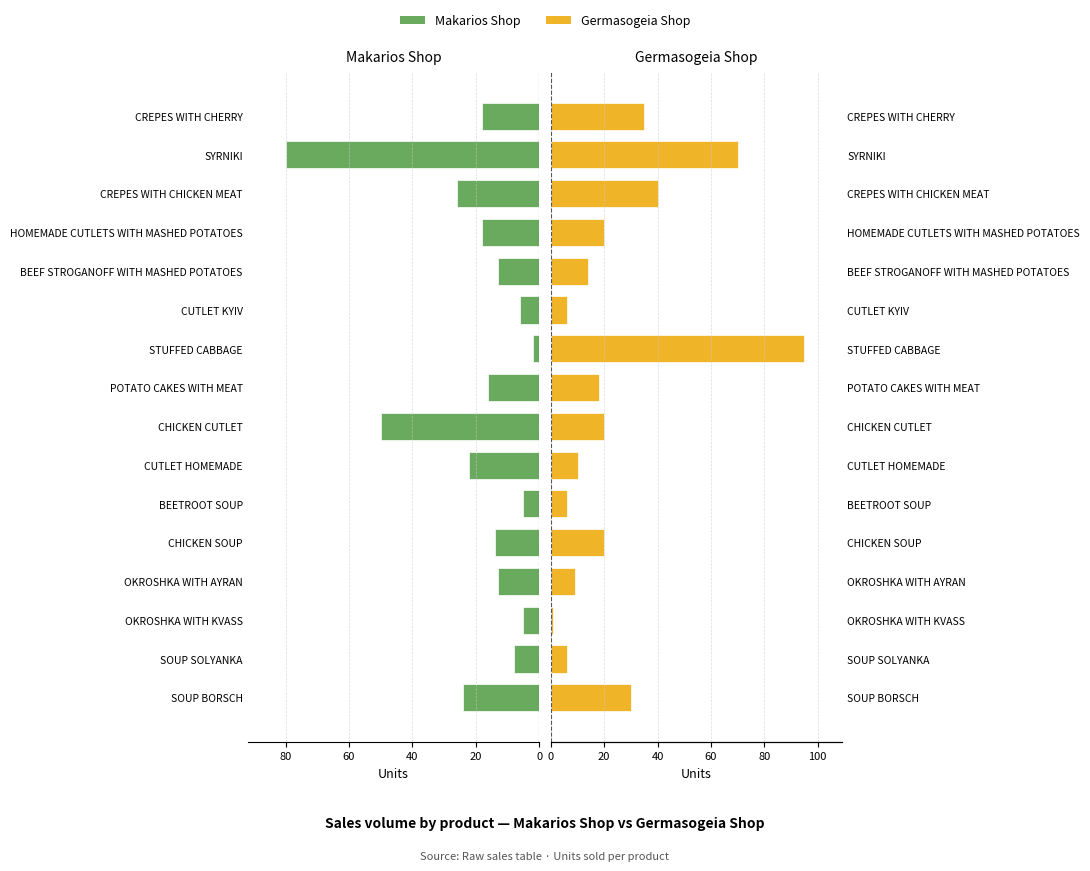

Reading left to right, what are all the values shown in this chart?

Makarios Shop: 24	8	5	13	14	5	22	50	16	2	6	13	18	26	80	18
Germasogeia Shop: 30	6	1	9	20	6	10	20	18	95	6	14	20	40	70	35